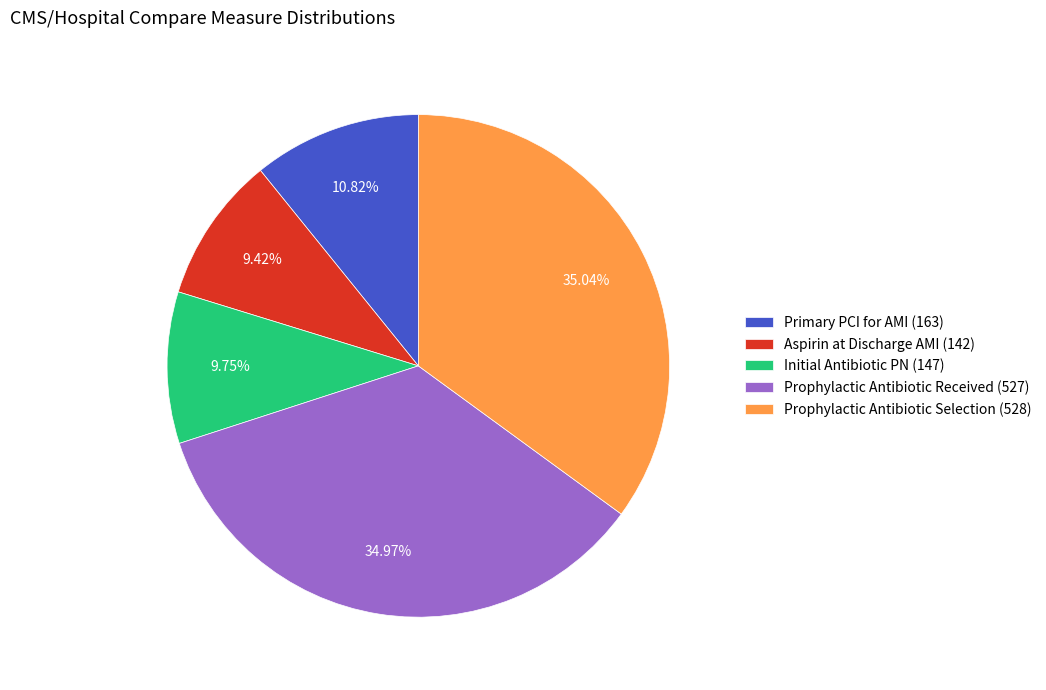

To the nearest percent, what portion does Initial Antibiotic PN (147) represent?

10%